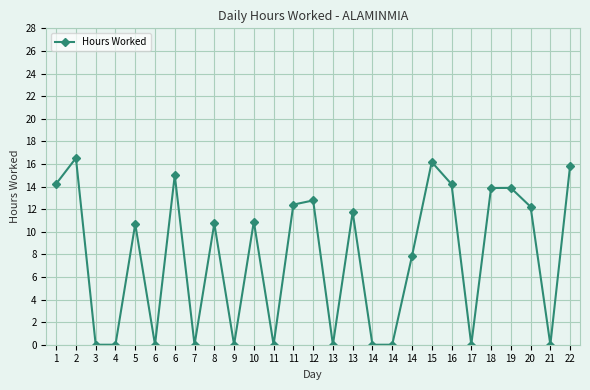

Does the chart have visible grid lines?

Yes